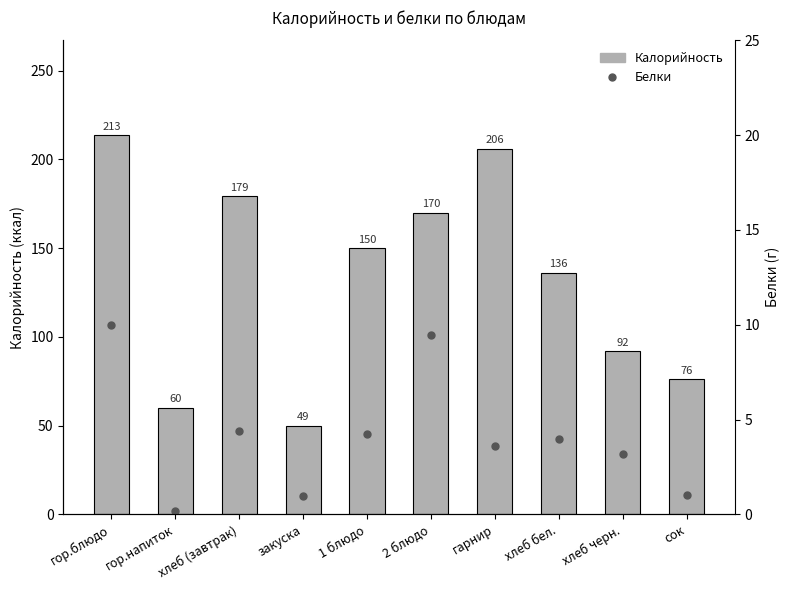

What is the approximate value of Калорийность at гарнир?

206.0